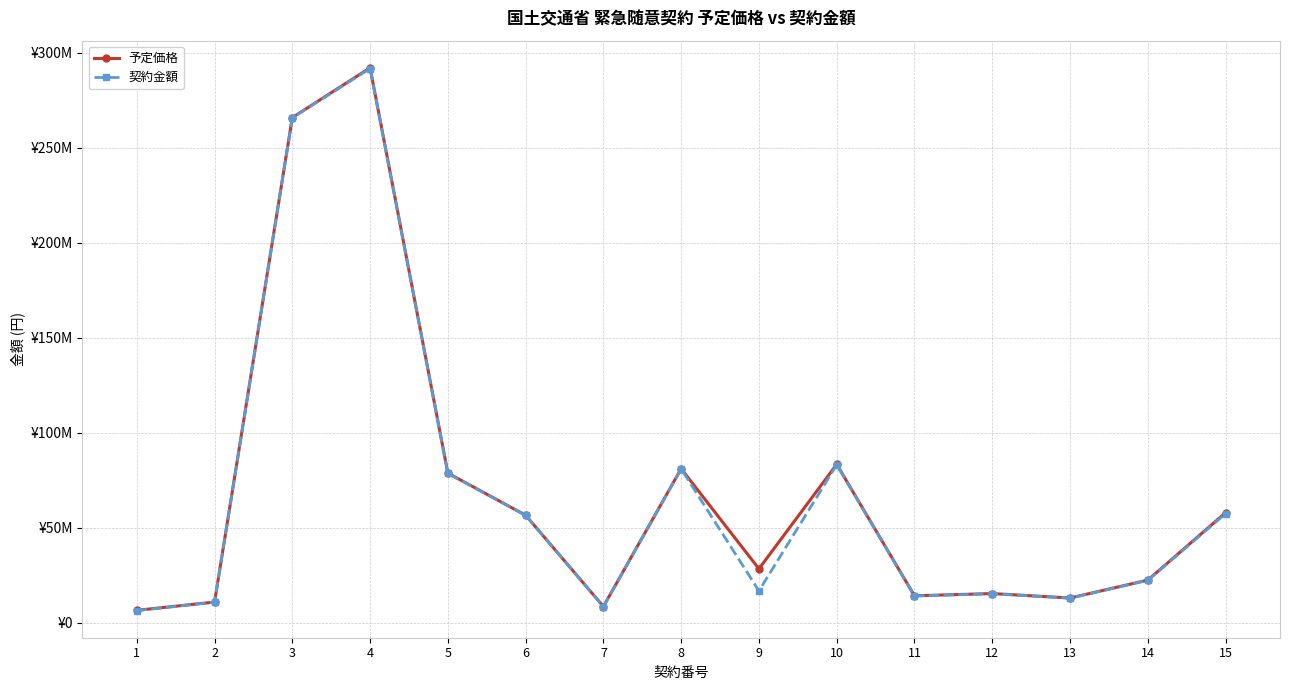

What are all the series names shown in the legend?

予定価格, 契約金額